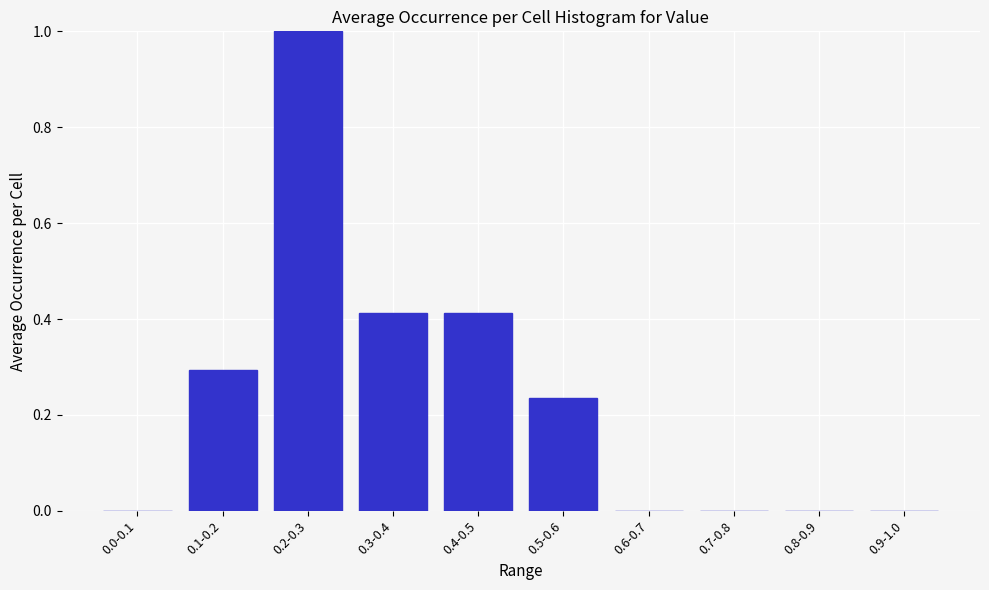

What is the change in value from 0.2-0.3 to 0.8-0.9?

-1.0